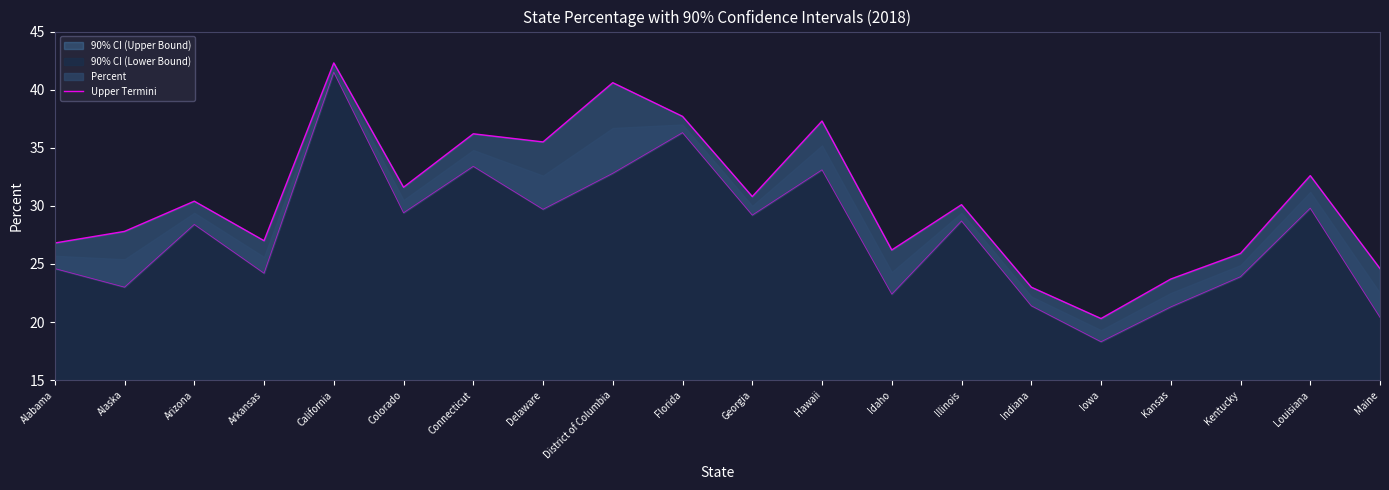

What is the label of the 15th point from the right?

Colorado